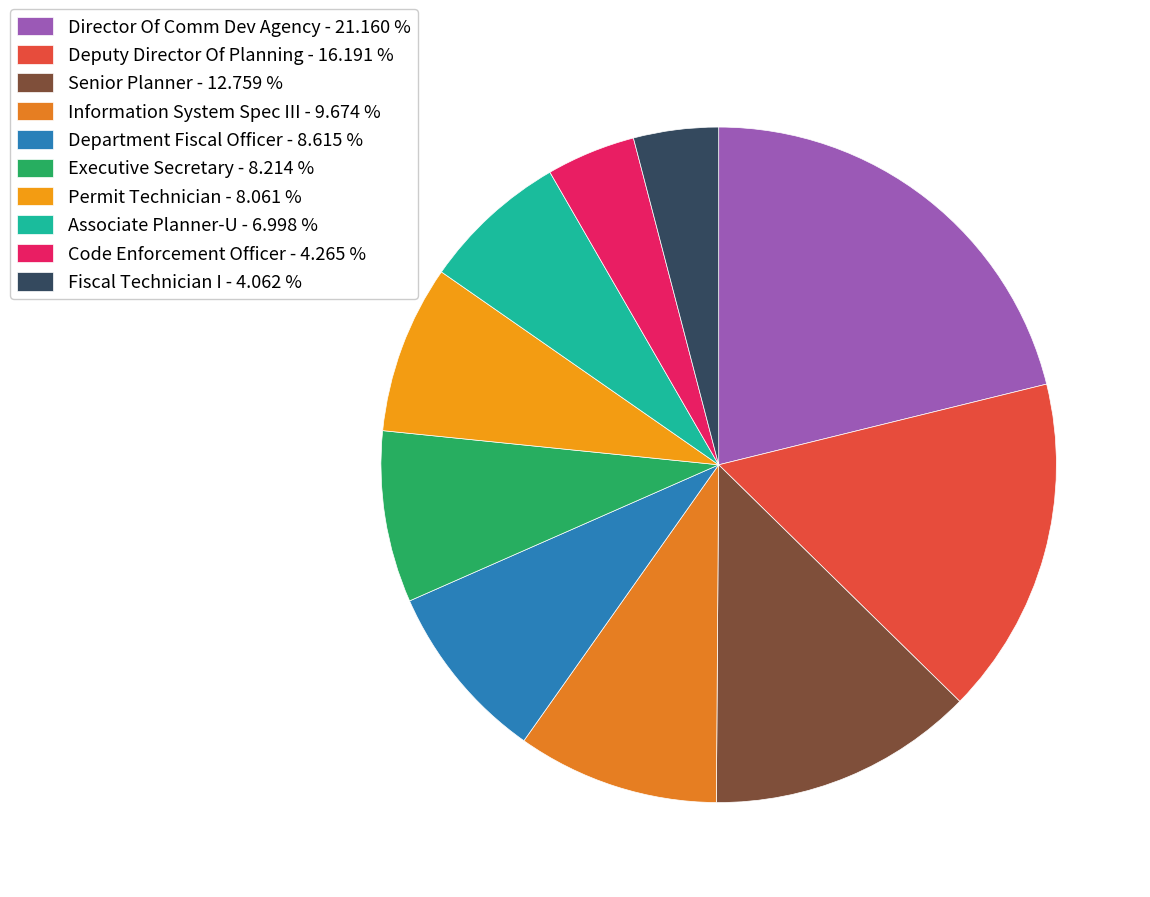

To the nearest percent, what portion does Senior Planner represent?

13%